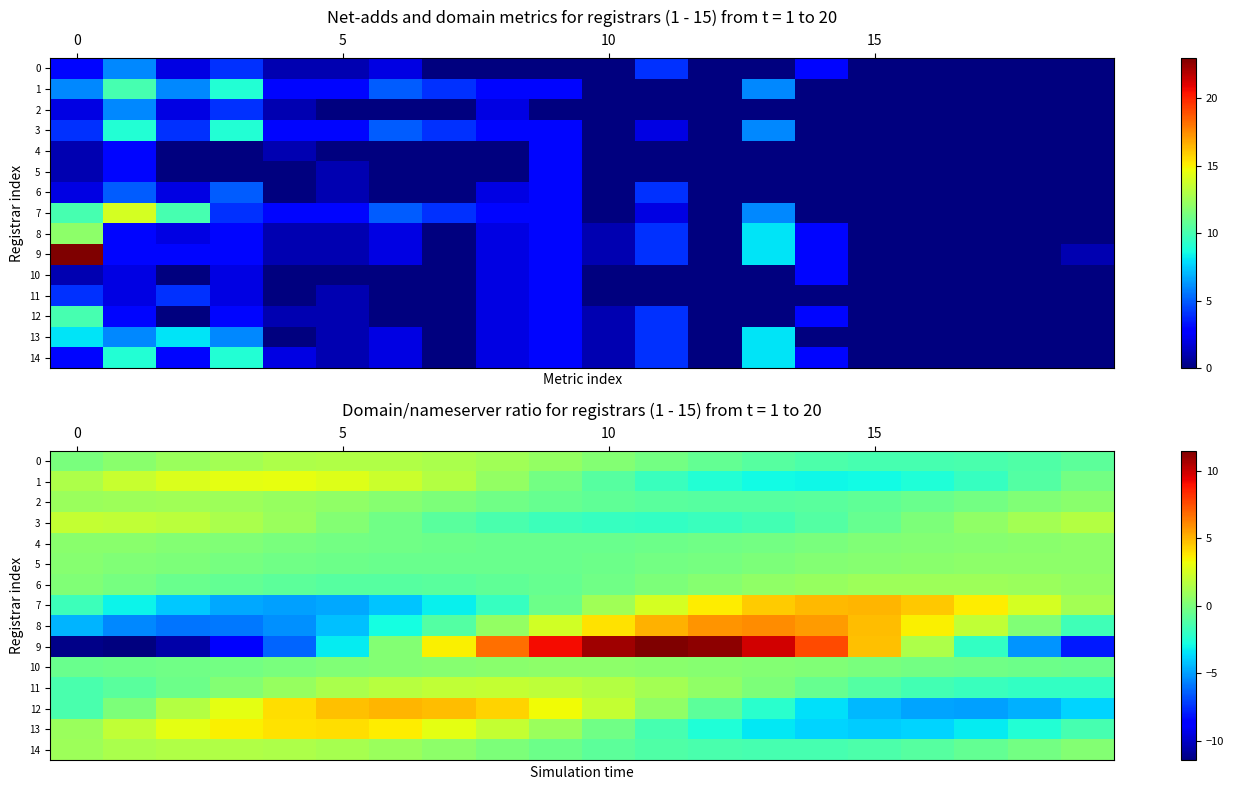

How many negative values does the 11 series have?

9